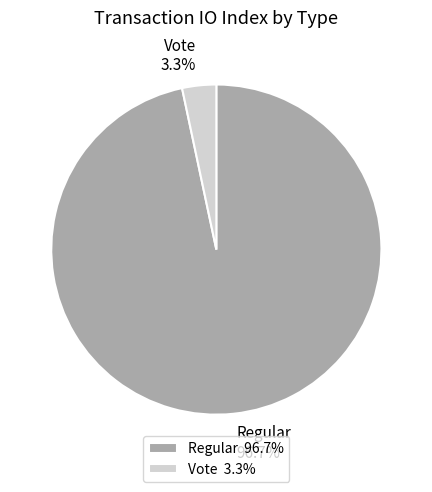

Which slice is the smallest?

Vote